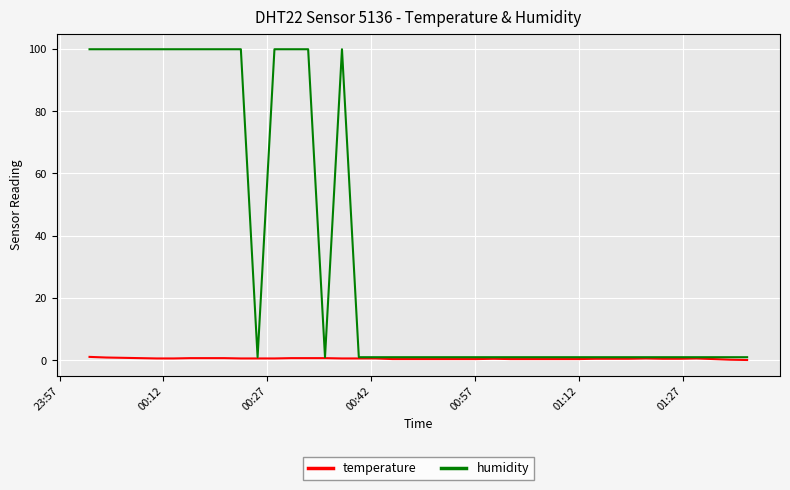

Which series has the widest spread of values?

humidity